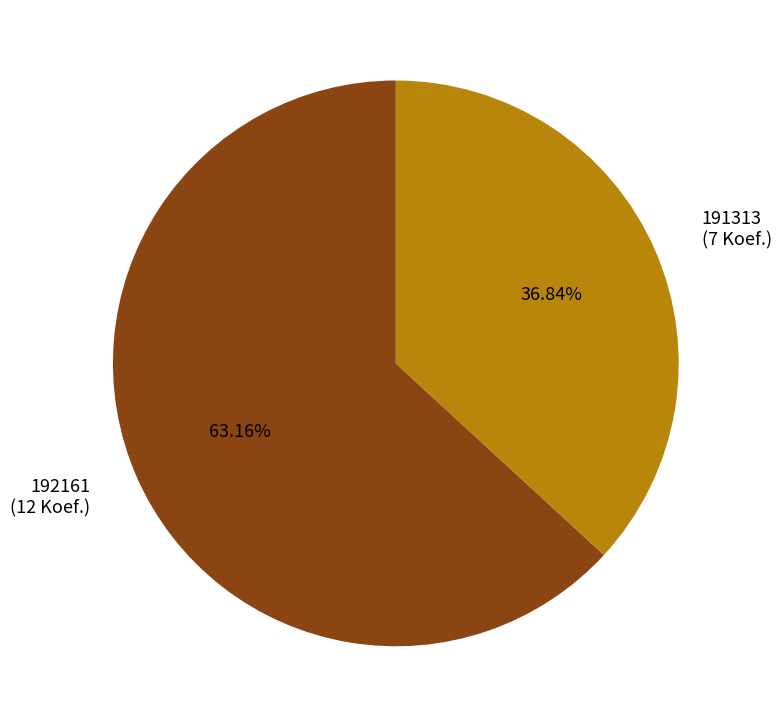

What is the smallest slice in the pie chart?

191313